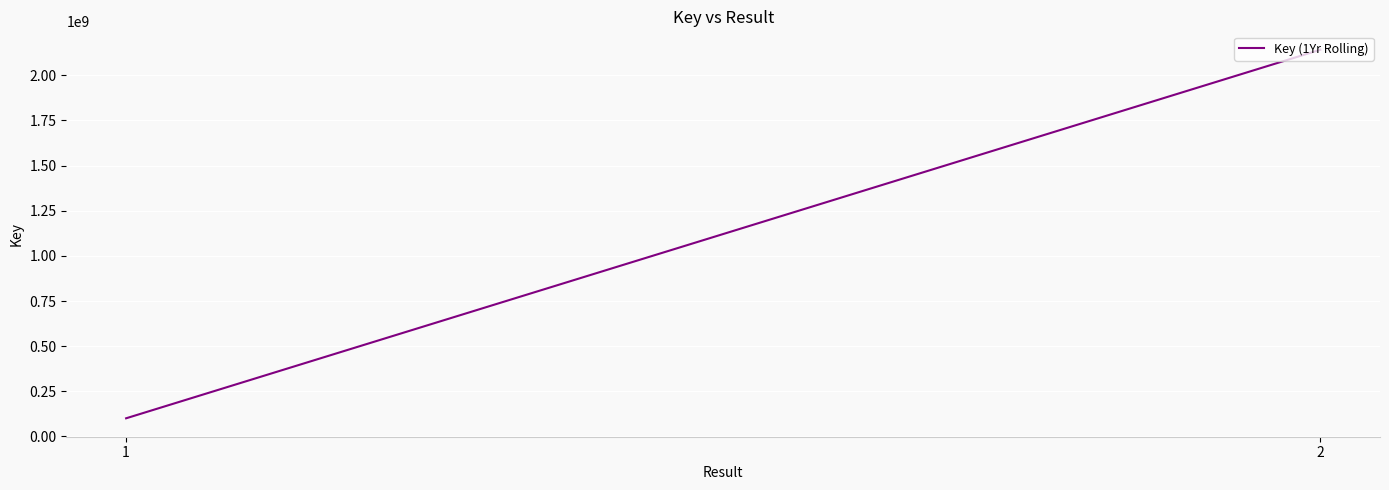

Reading right to left, what are all the values shown in this chart?

2141505055	100769714